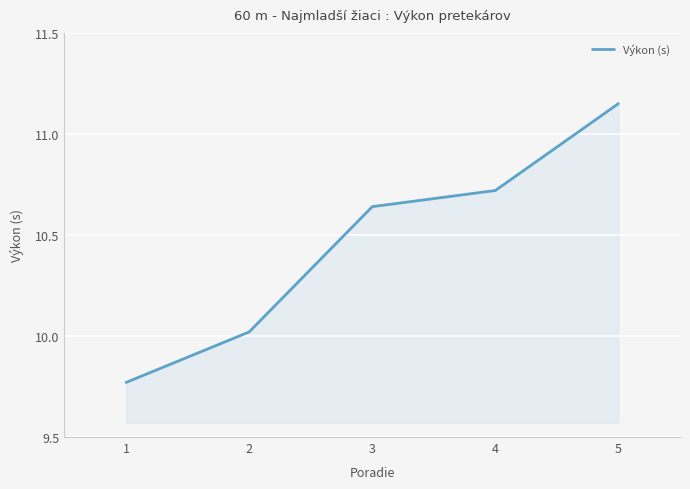

Between 3 and 2, which is larger?

3